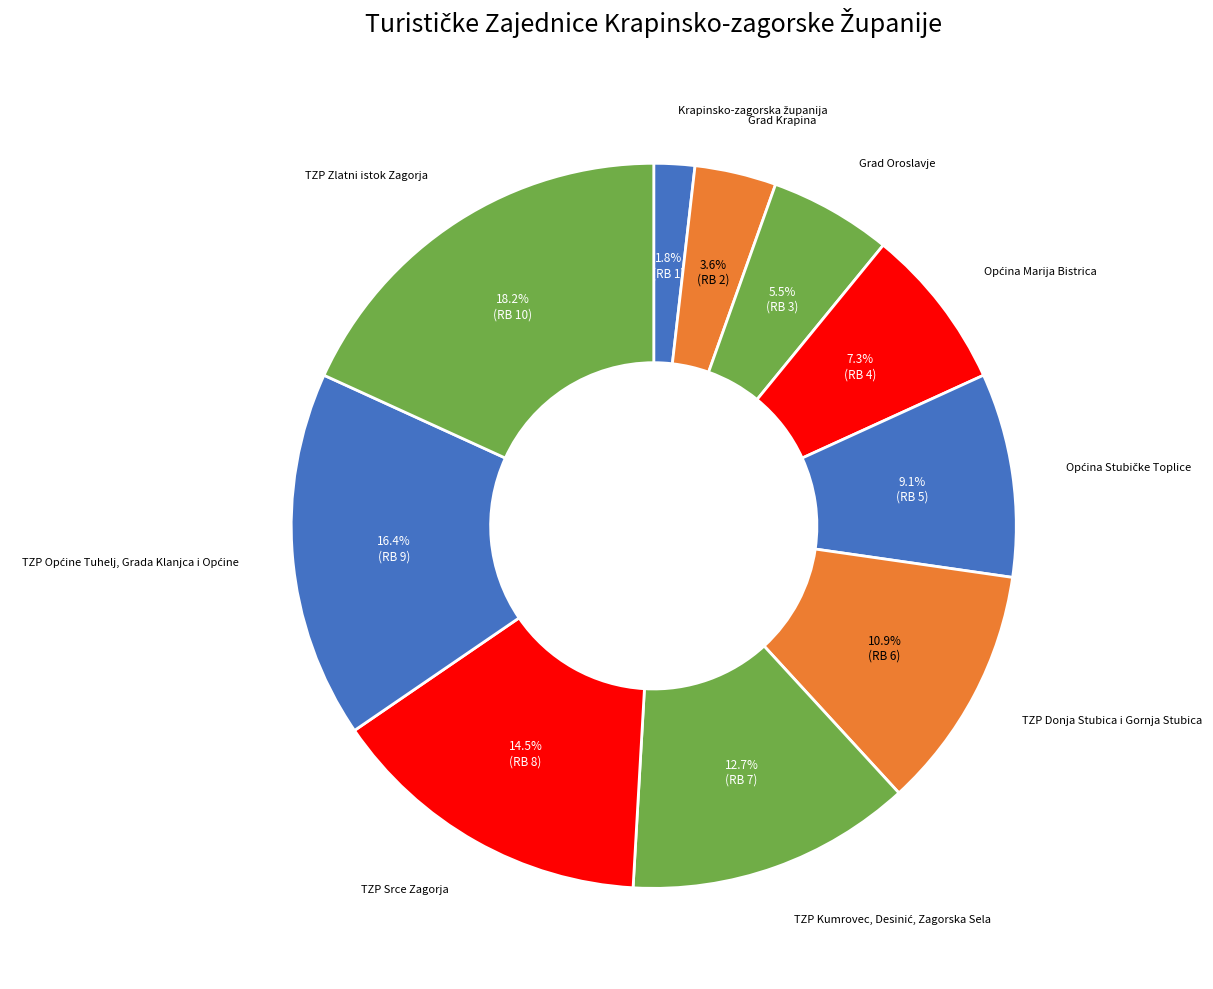

What percentage is NOT represented by Grad Krapina?

96.4%